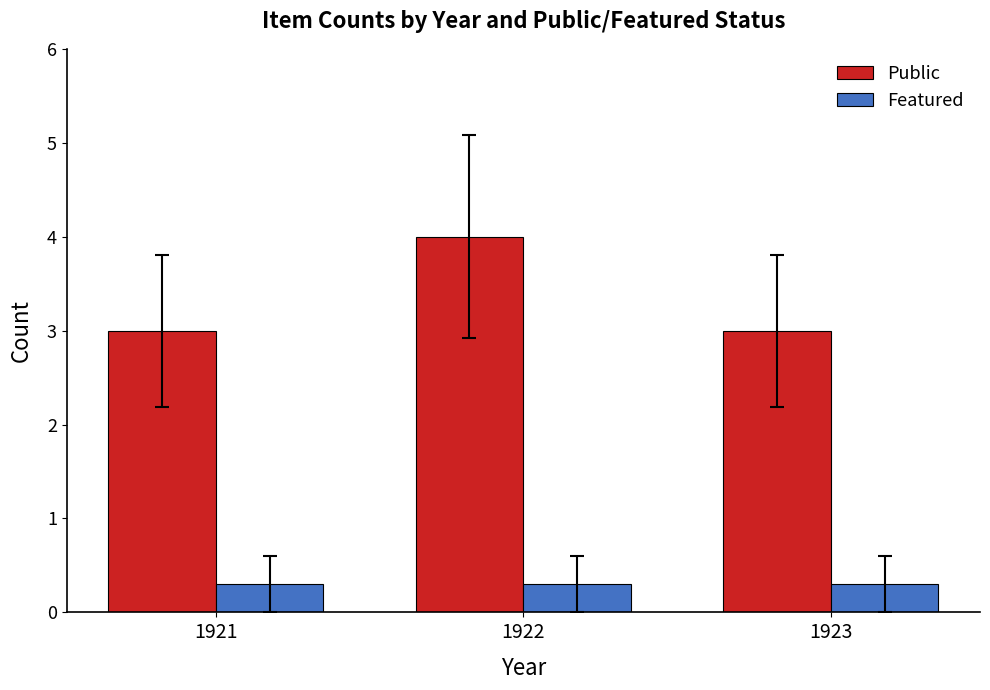

Is the value of Public at 1923 greater than the value of Featured at 1921?

Yes